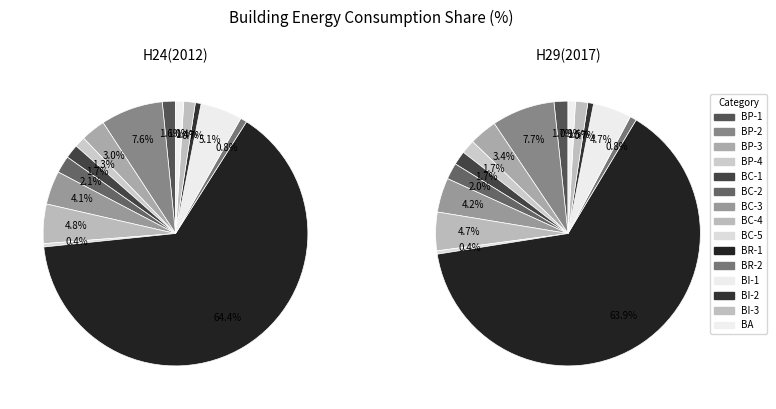

Which series has the largest range (max minus min)?

H24(2012)